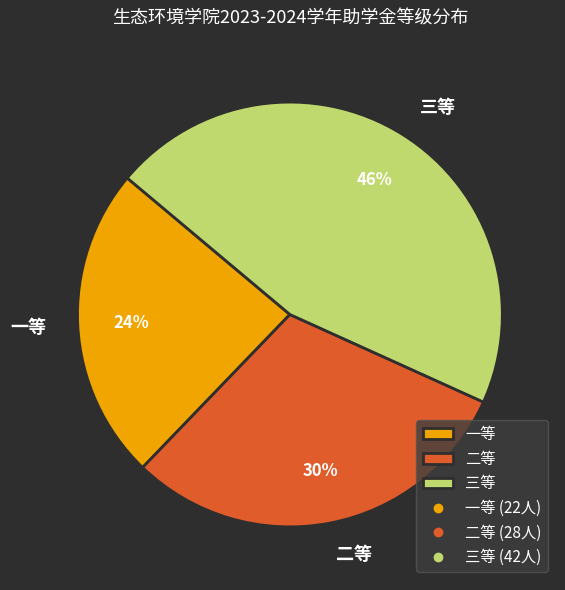

To the nearest percent, what portion does 一等 represent?

24%